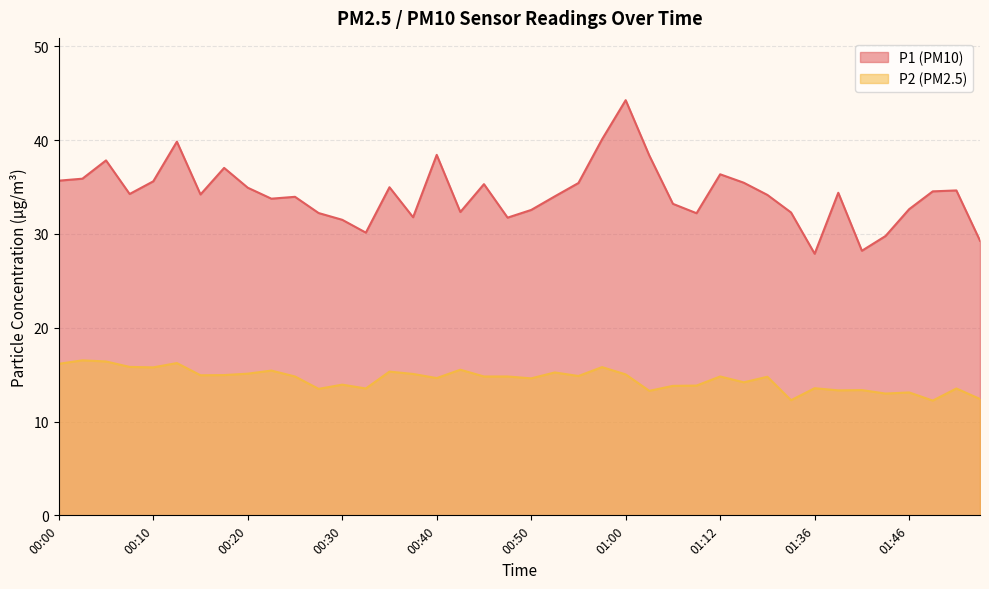

Rank the series by their maximum value, from lowest to highest.

P2 (PM2.5), P1 (PM10)